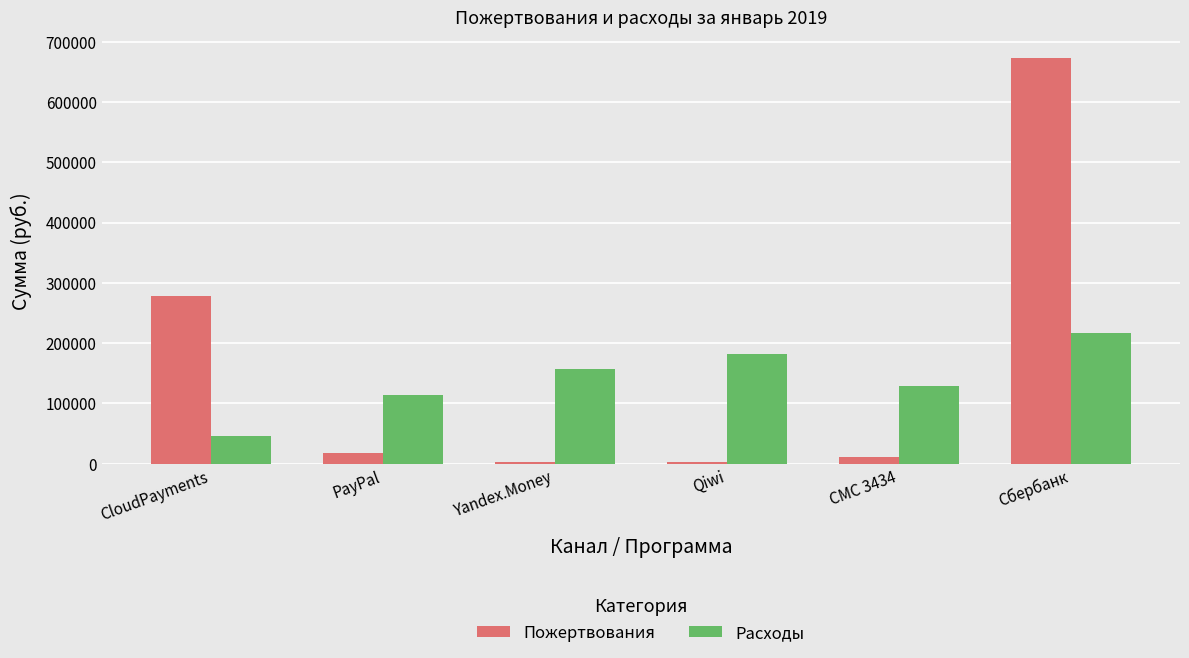

What position from the left is СМС 3434?

5